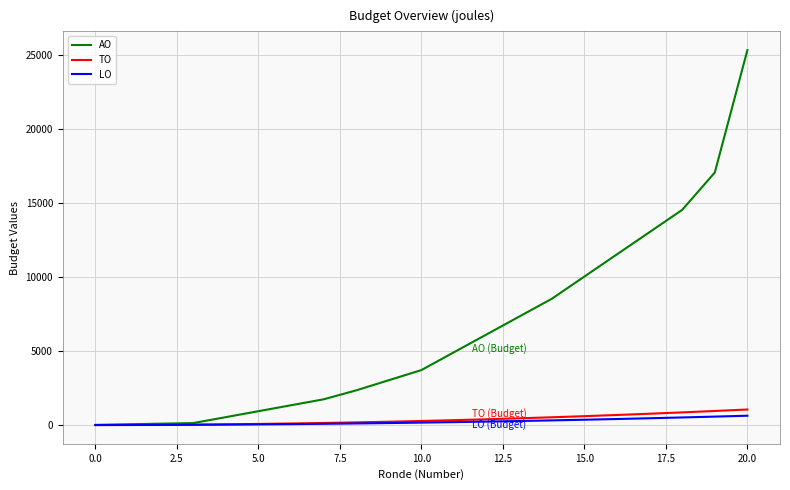

Which series has the largest total across all categories?

AO